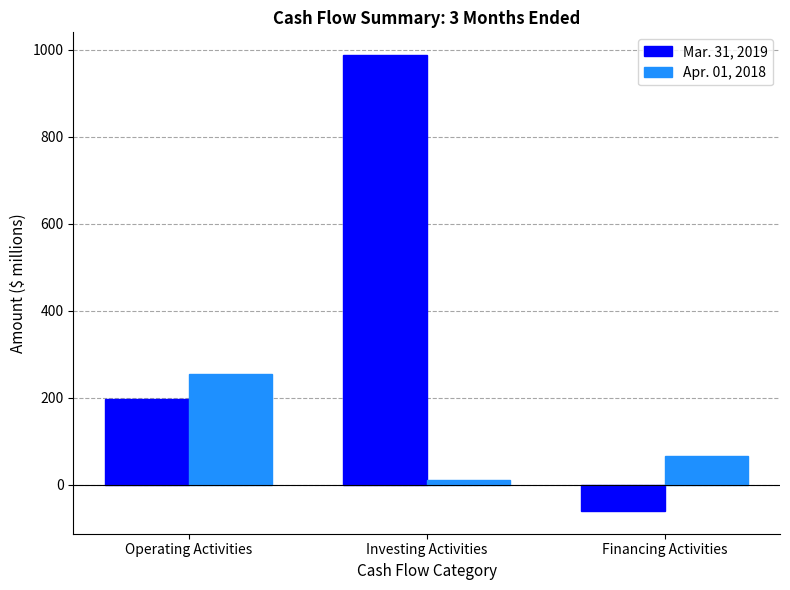

How many Mar. 31, 2019 values are between -60 and 988?

3